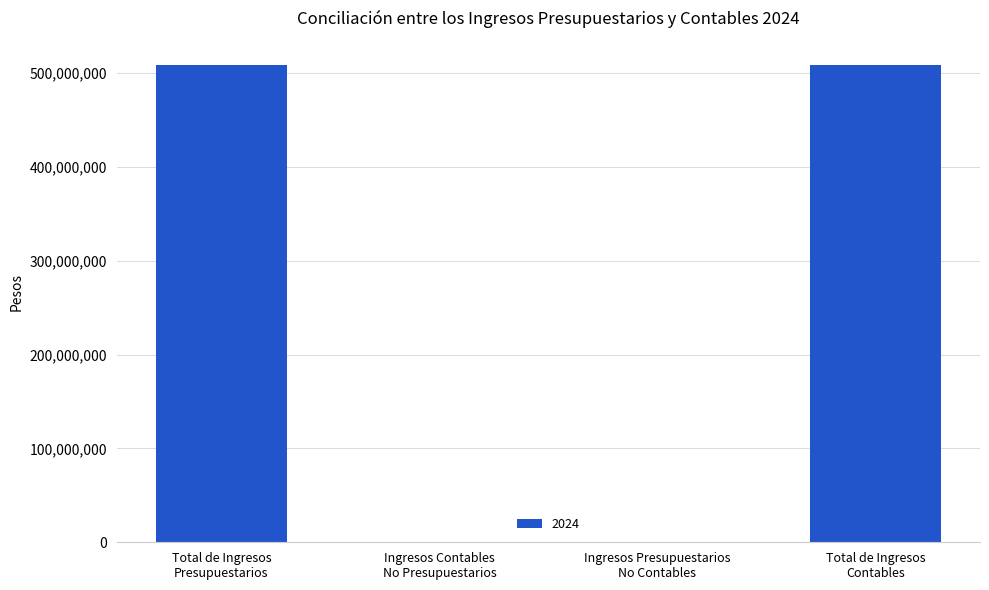

What is the sum of all values?

1018128676.9